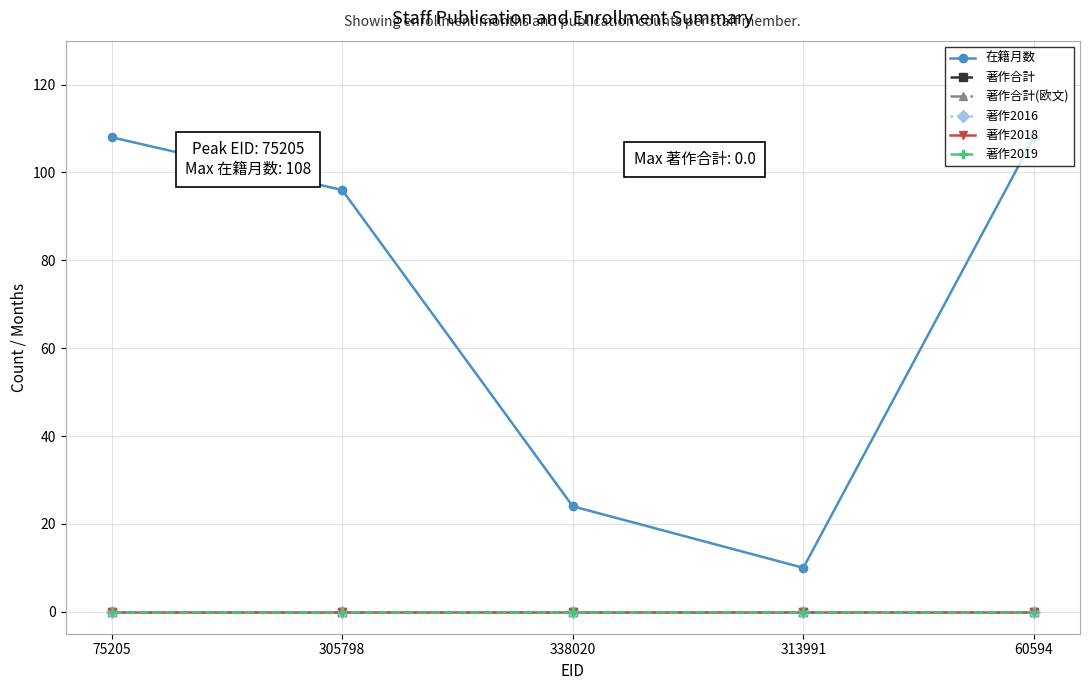

True or false: 在籍月数 and 著作2016 intersect in this chart.

False